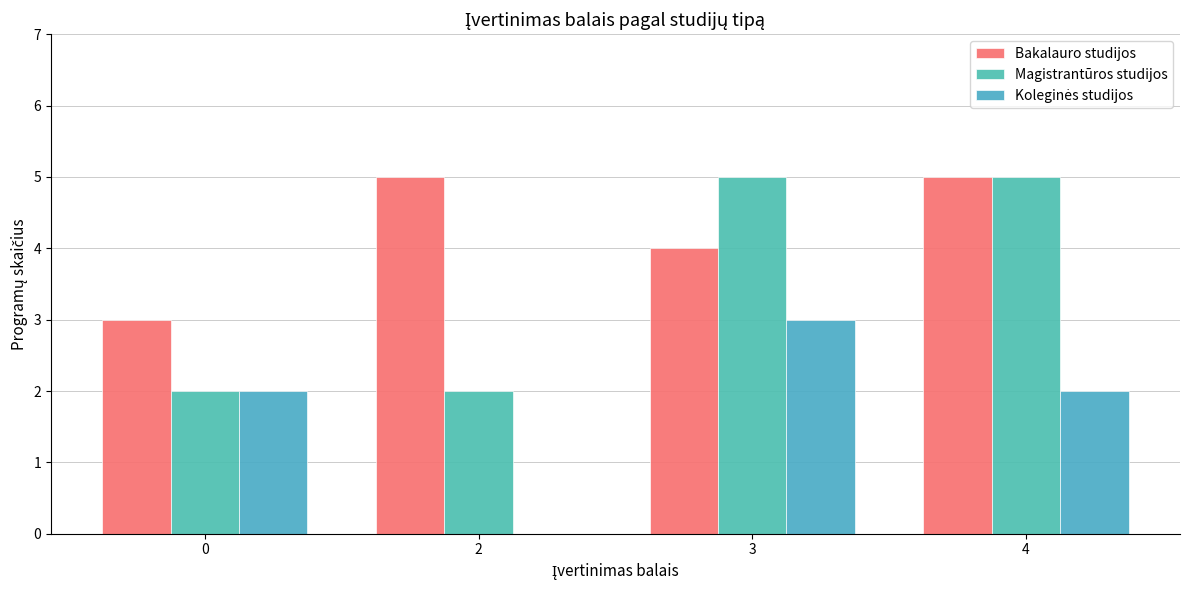

True or false: Bakalauro studijos has a value of 1 at 3.

False